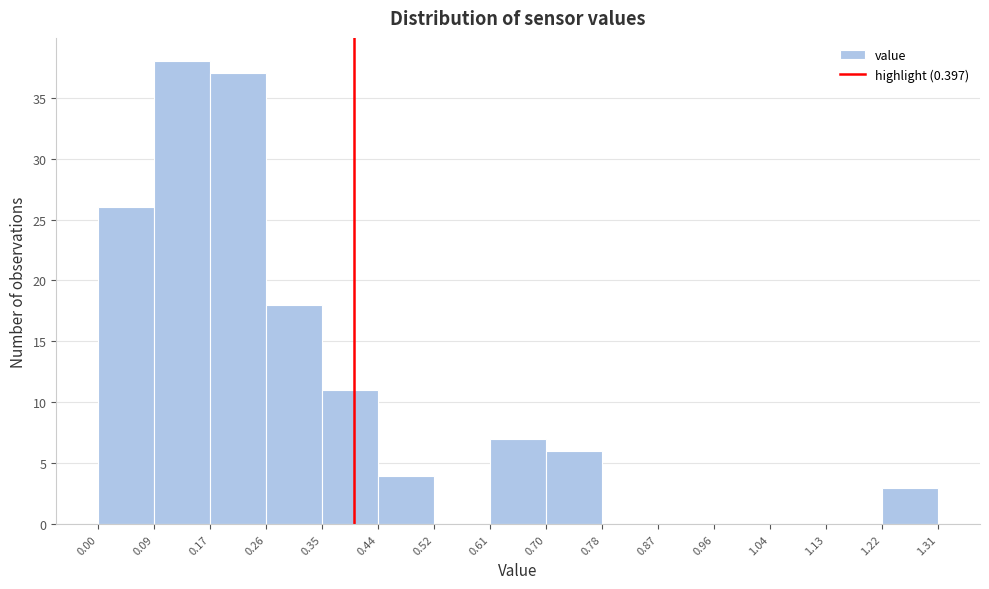

Over which range of the x-axis is the bar tallest?

0.09 to 0.17